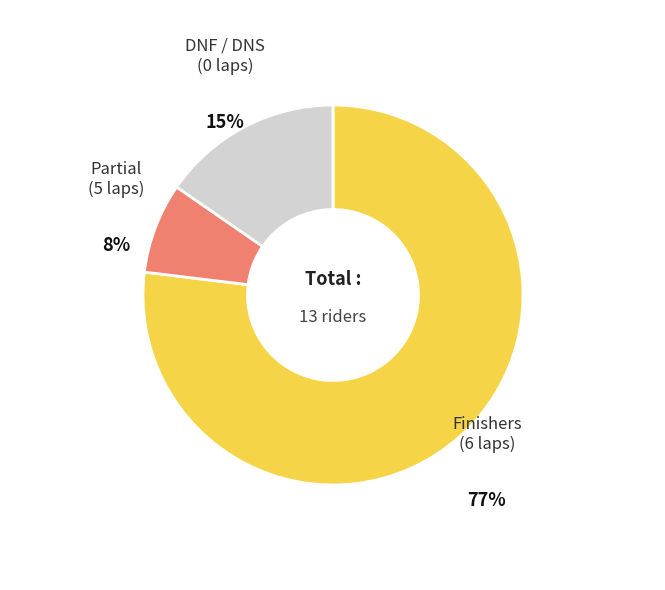

Is there any slice that represents more than half of the pie?

Yes